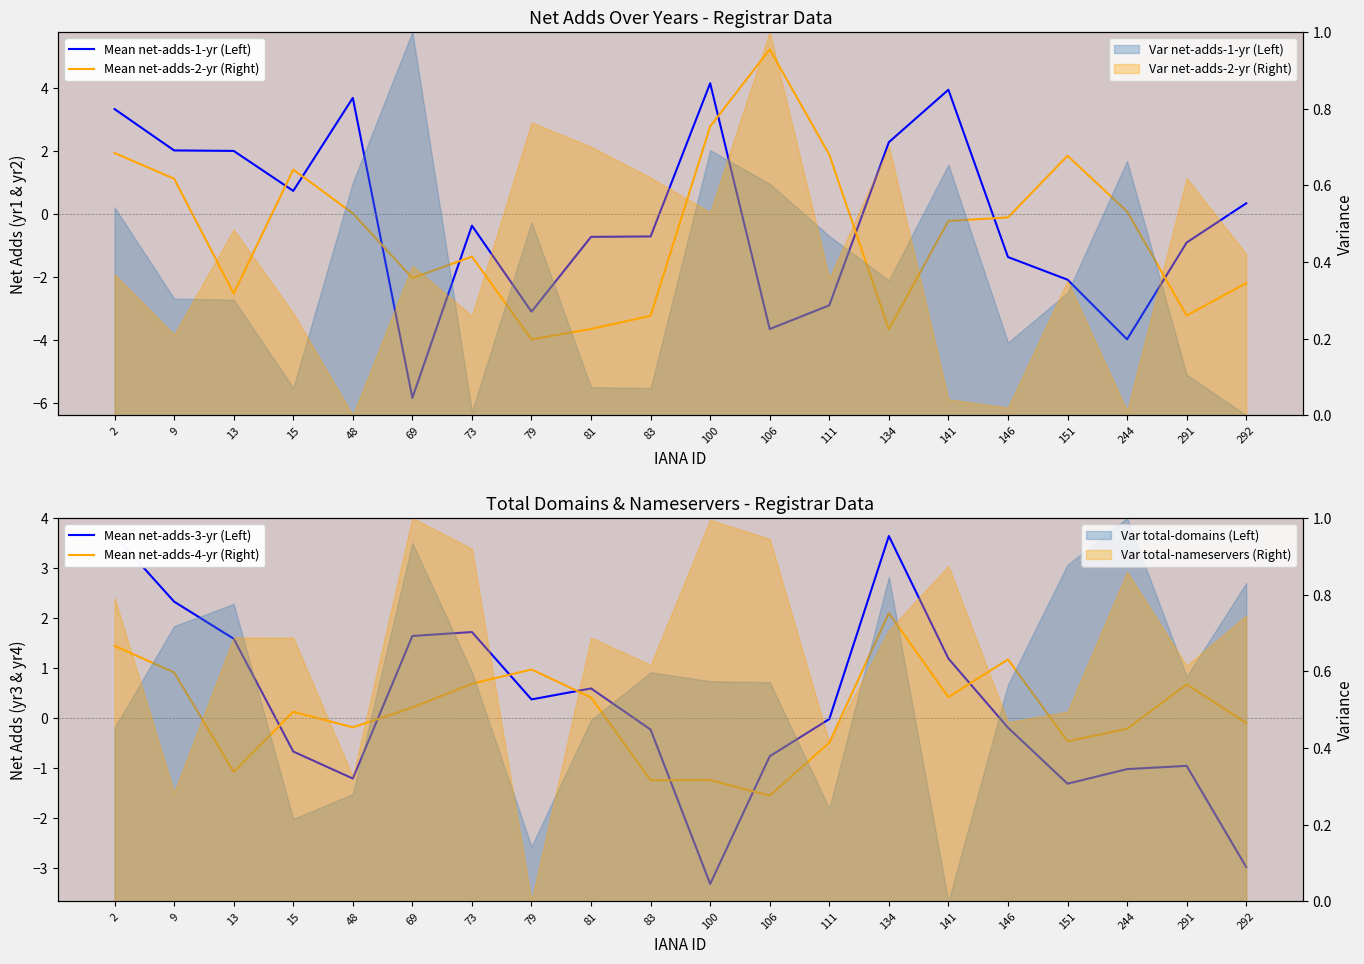

True or false: Mean net-adds-4-yr (Right) has a value of -0.5 at 151.

True